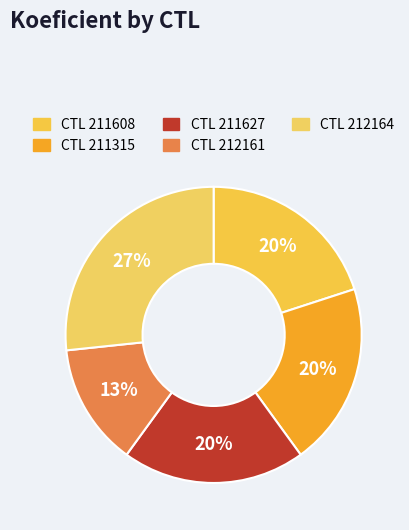

How many slices are in this pie chart?

5